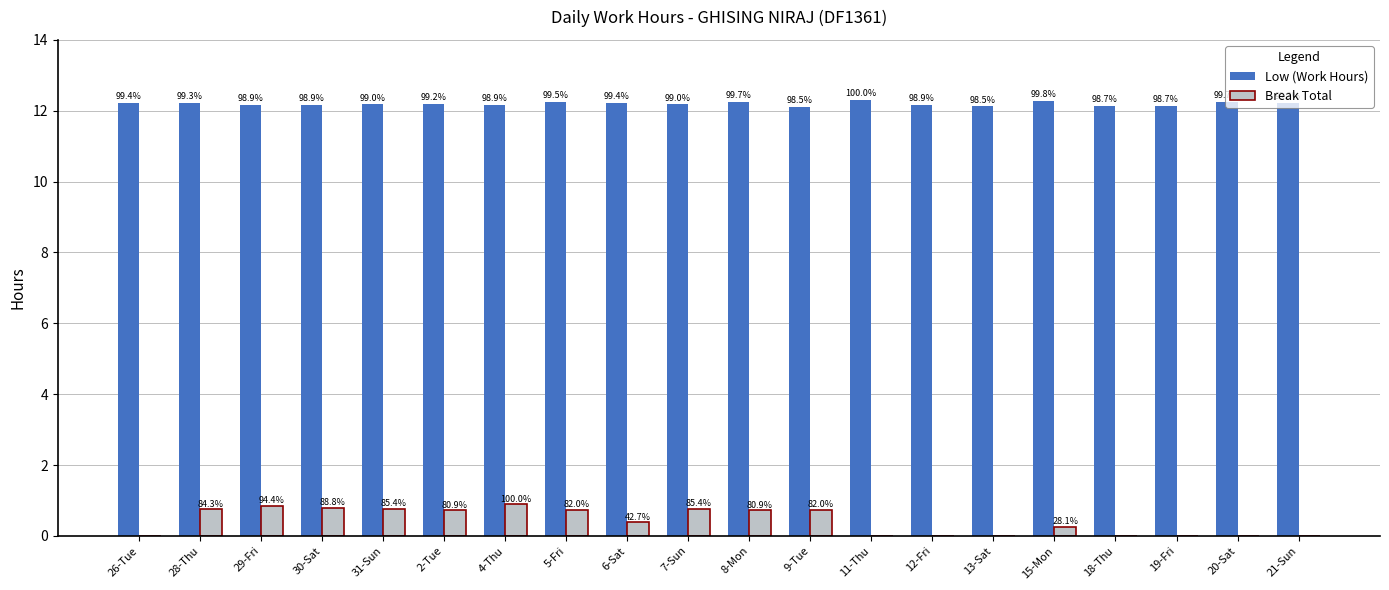

What are all the series names shown in the legend?

Low (Work Hours), Break Total